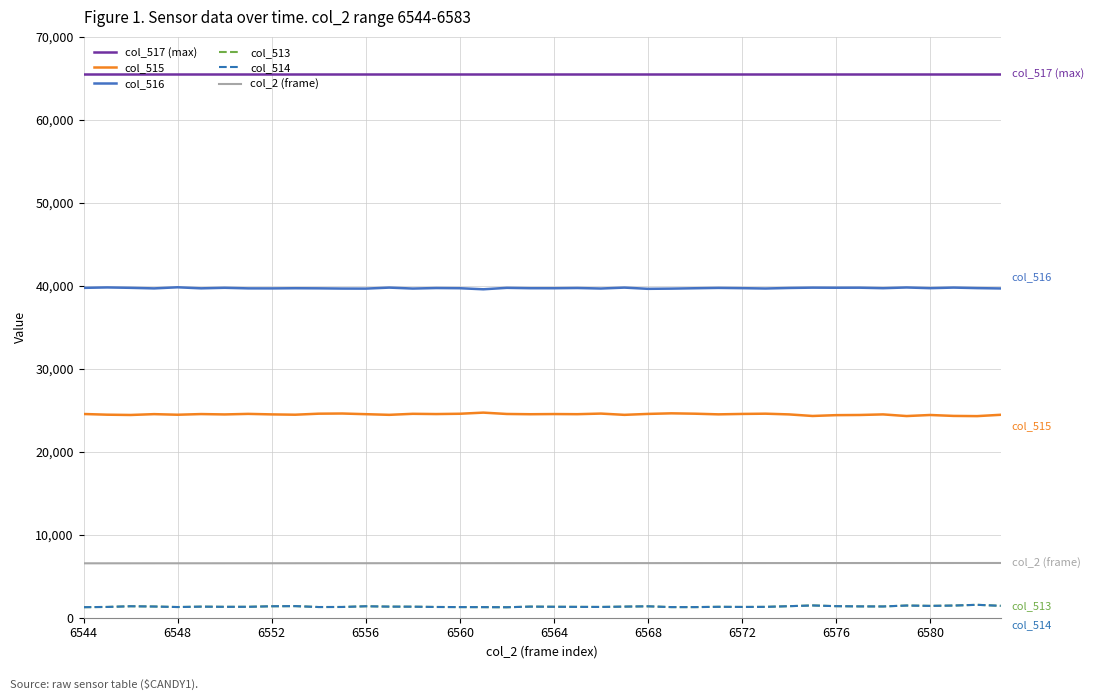

Which series has the largest total across all categories?

col_517 (max)